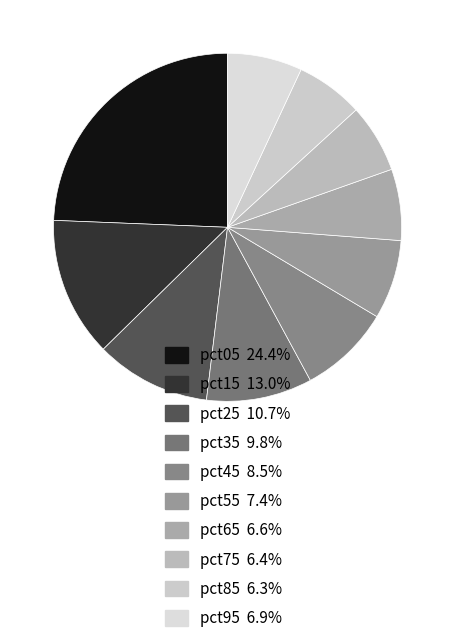

How many slices are in this pie chart?

10